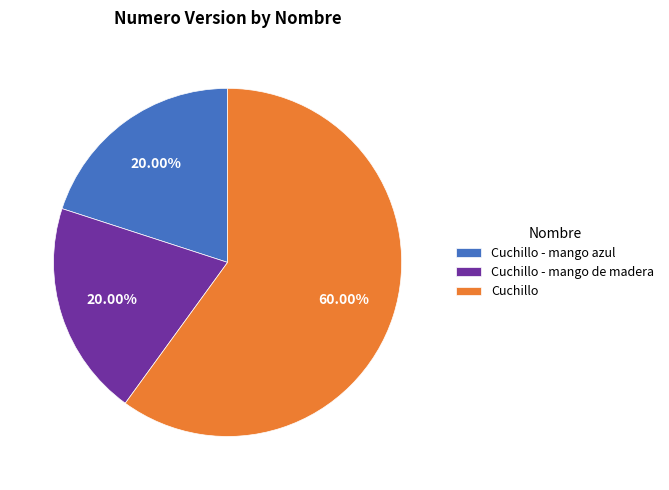

To the nearest percent, what portion does Cuchillo - mango de madera represent?

20%